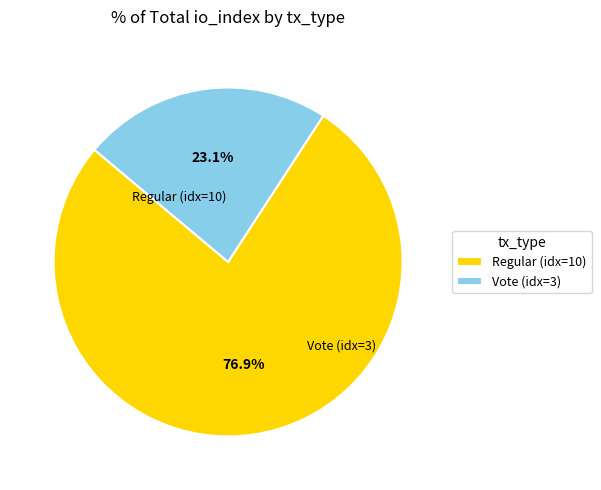

Which has a higher value, Vote (idx=3) or Regular (idx=10)?

Regular (idx=10)